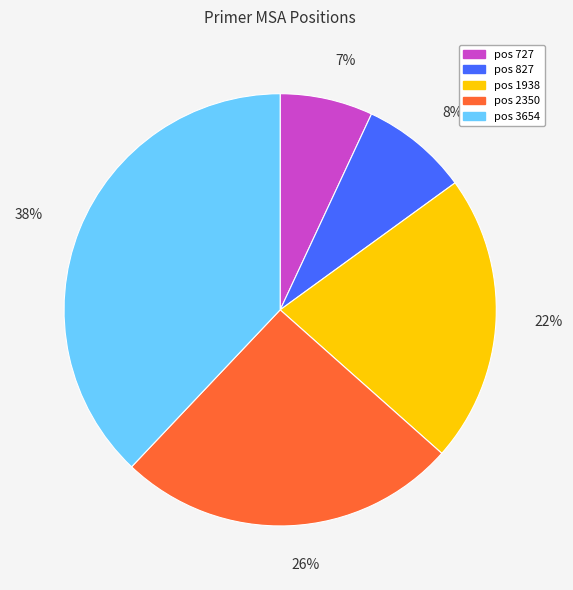

Count the number of slices in the pie.

5